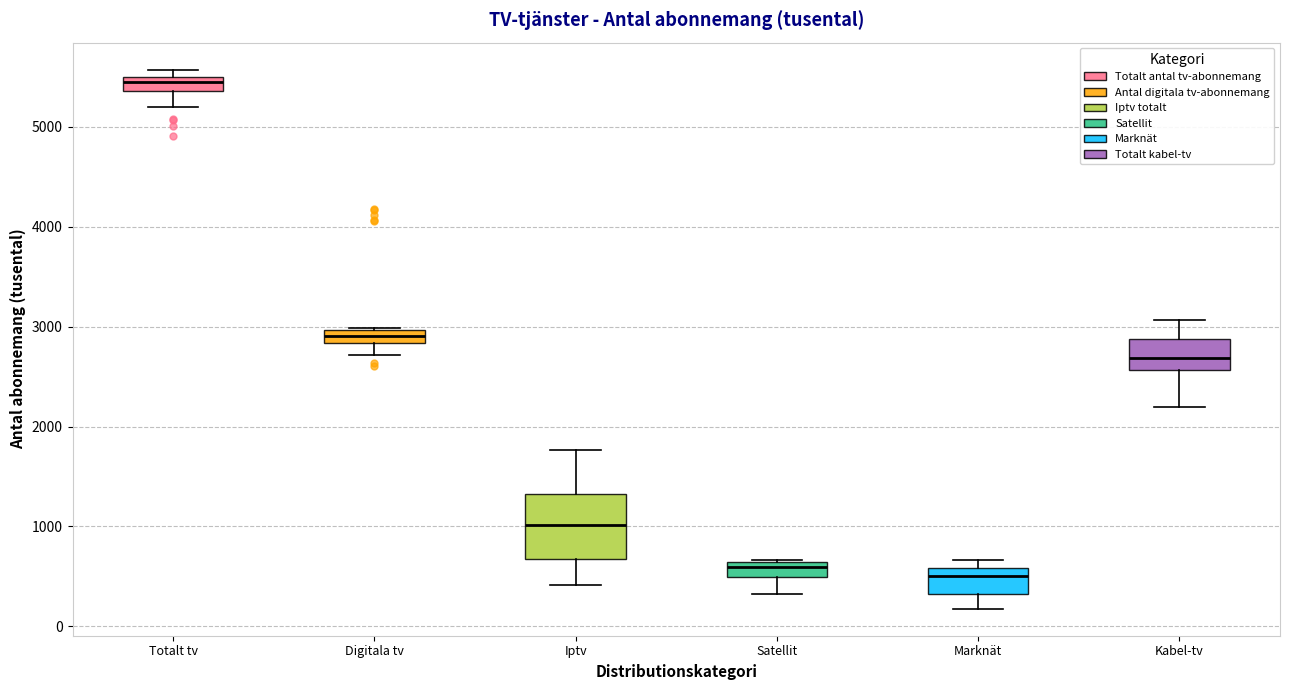

Where does the lower whisker of the box for Satellit end on the y-axis? The values are not printed on the chart, so give them approximately, as read against the axis.

300